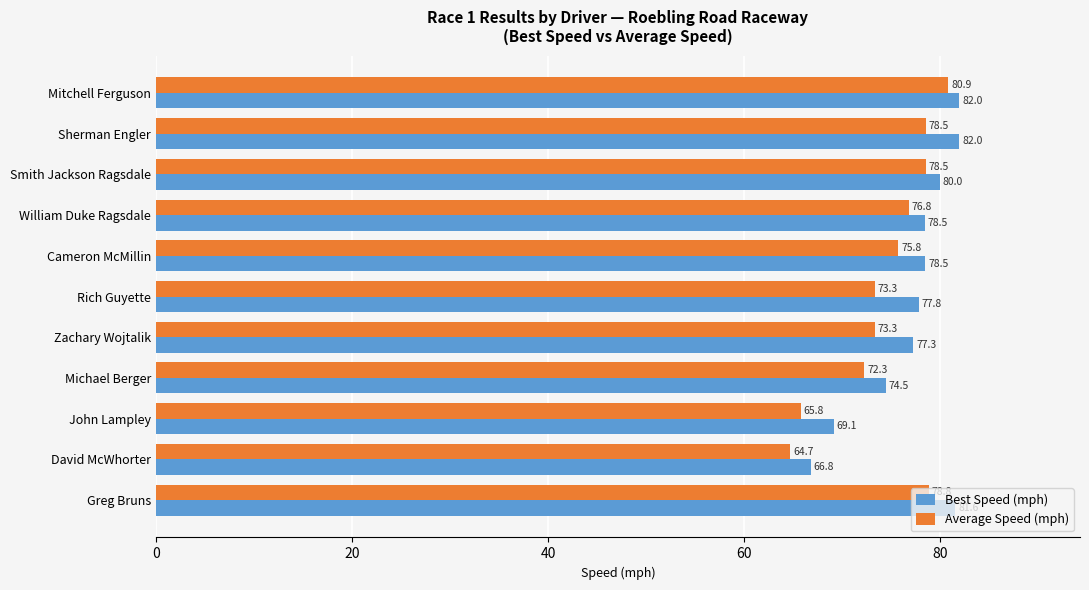

At David McWhorter, list the series in order from smallest to largest.

Average Speed (mph), Best Speed (mph)